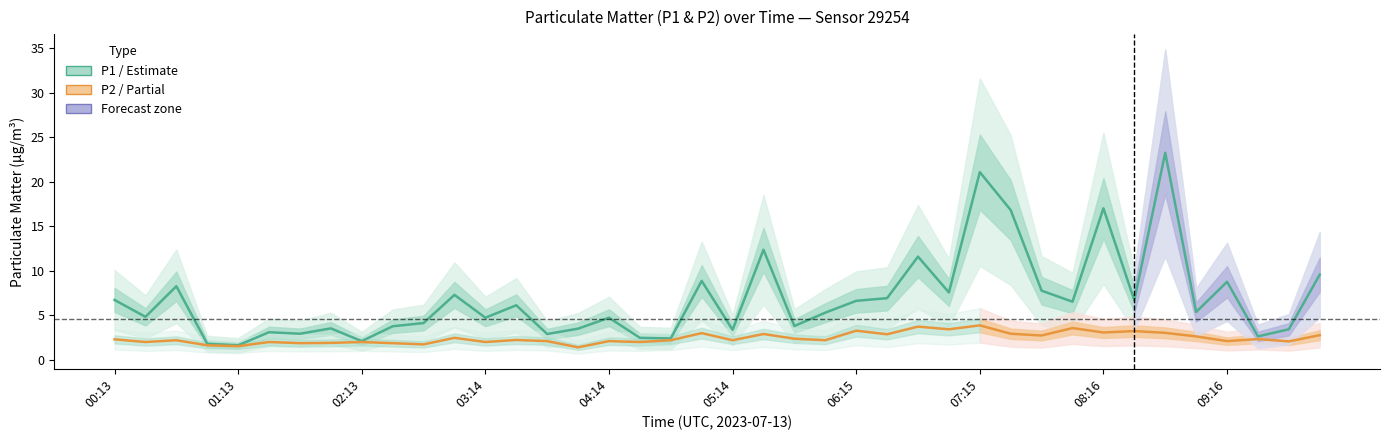

How many values in the P1 (PM10) series exceed 5?

21